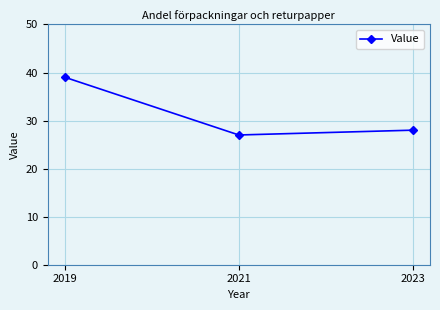

What is the minimum value shown in the chart?

27